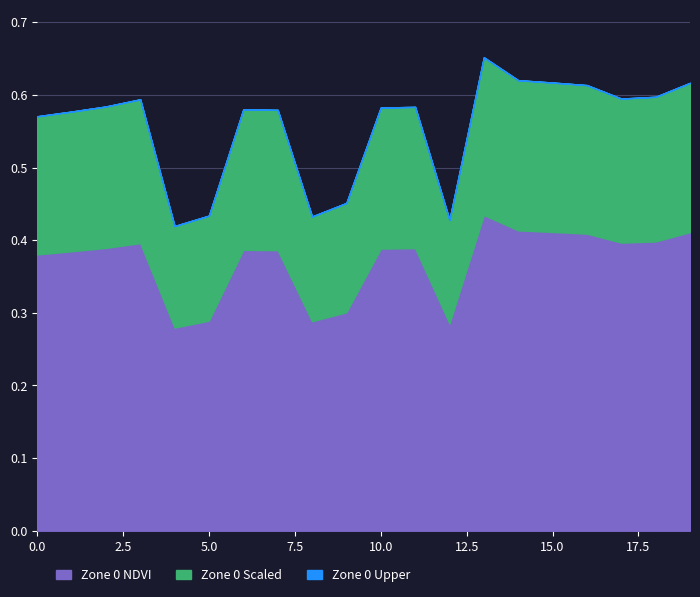

Is the value of Zone 0 Scaled at 14 greater than the value of Zone 0 NDVI at 1?

Yes